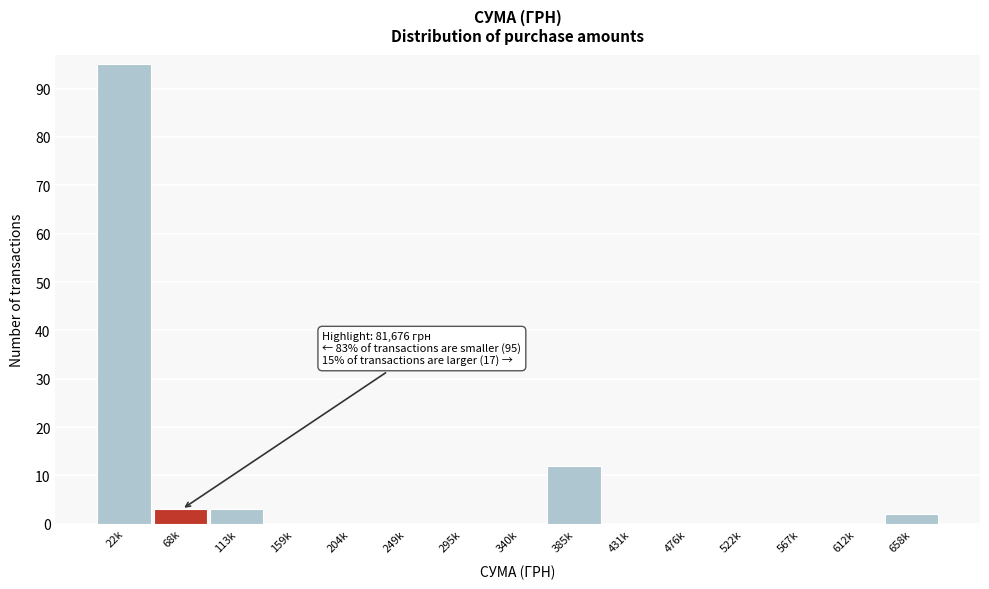

Reading left to right, extract all data points from this chart.

22k=95	68k=3	113k=3	159k=0	204k=0	249k=0	295k=0	340k=0	385k=12	431k=0	476k=0	522k=0	567k=0	612k=0	658k=2